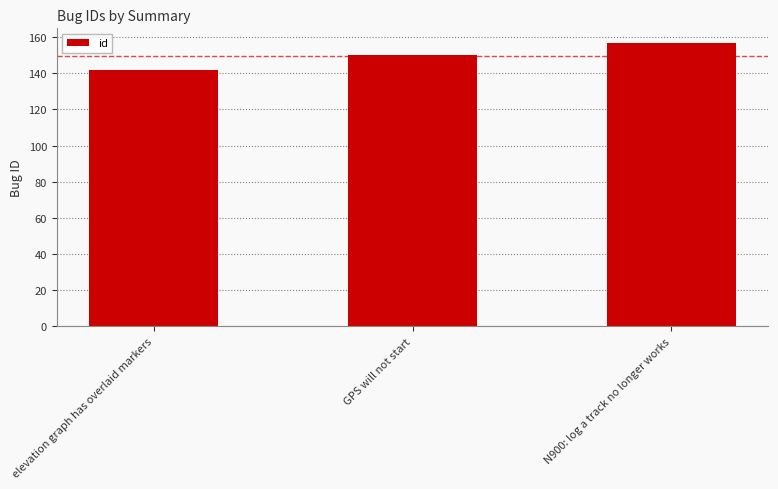

Count the number of categories in the chart.

3